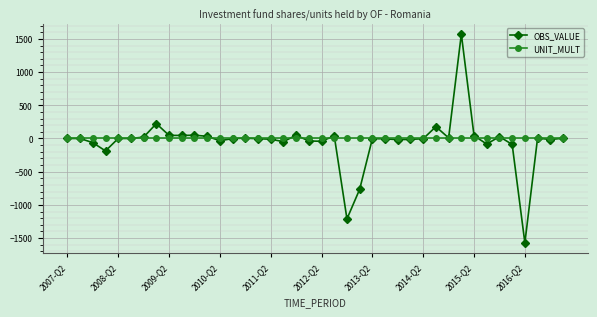

What is the smallest value displayed?

-1571.4